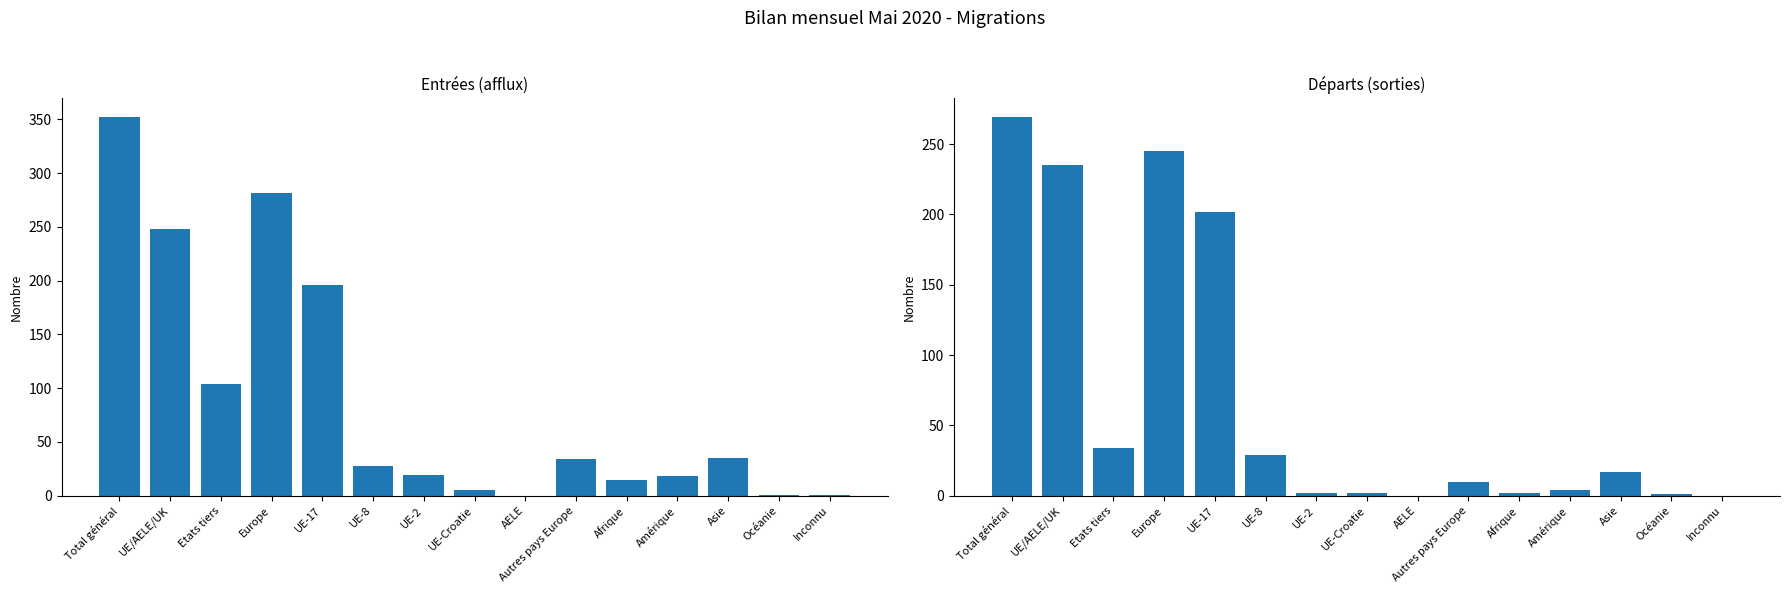

Which category has the highest value in the Total départs (sorties) series?

Total général